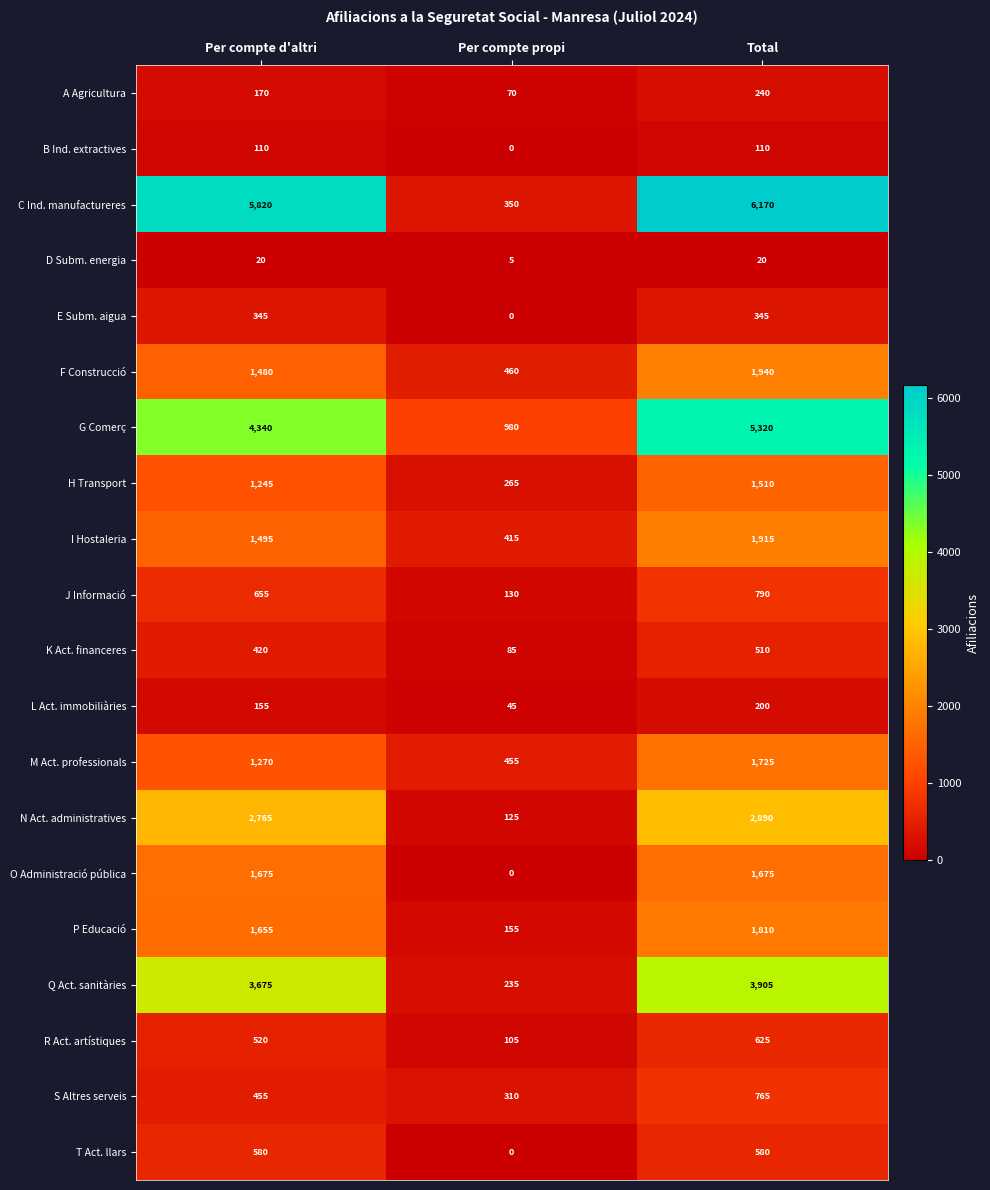

Which series has the widest spread of values?

C Ind. manufactureres